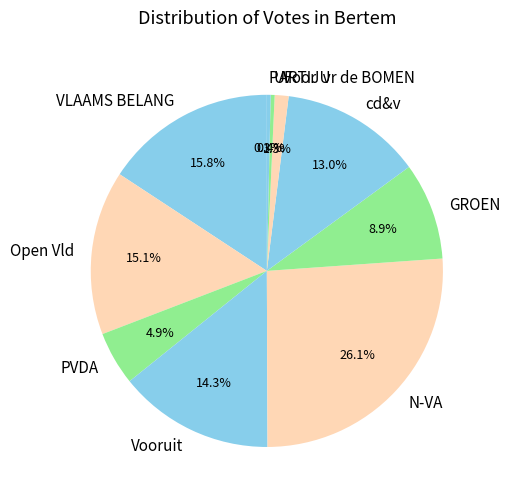

Approximately how many times larger is the value at Vooruit compared to N-VA?

0.5